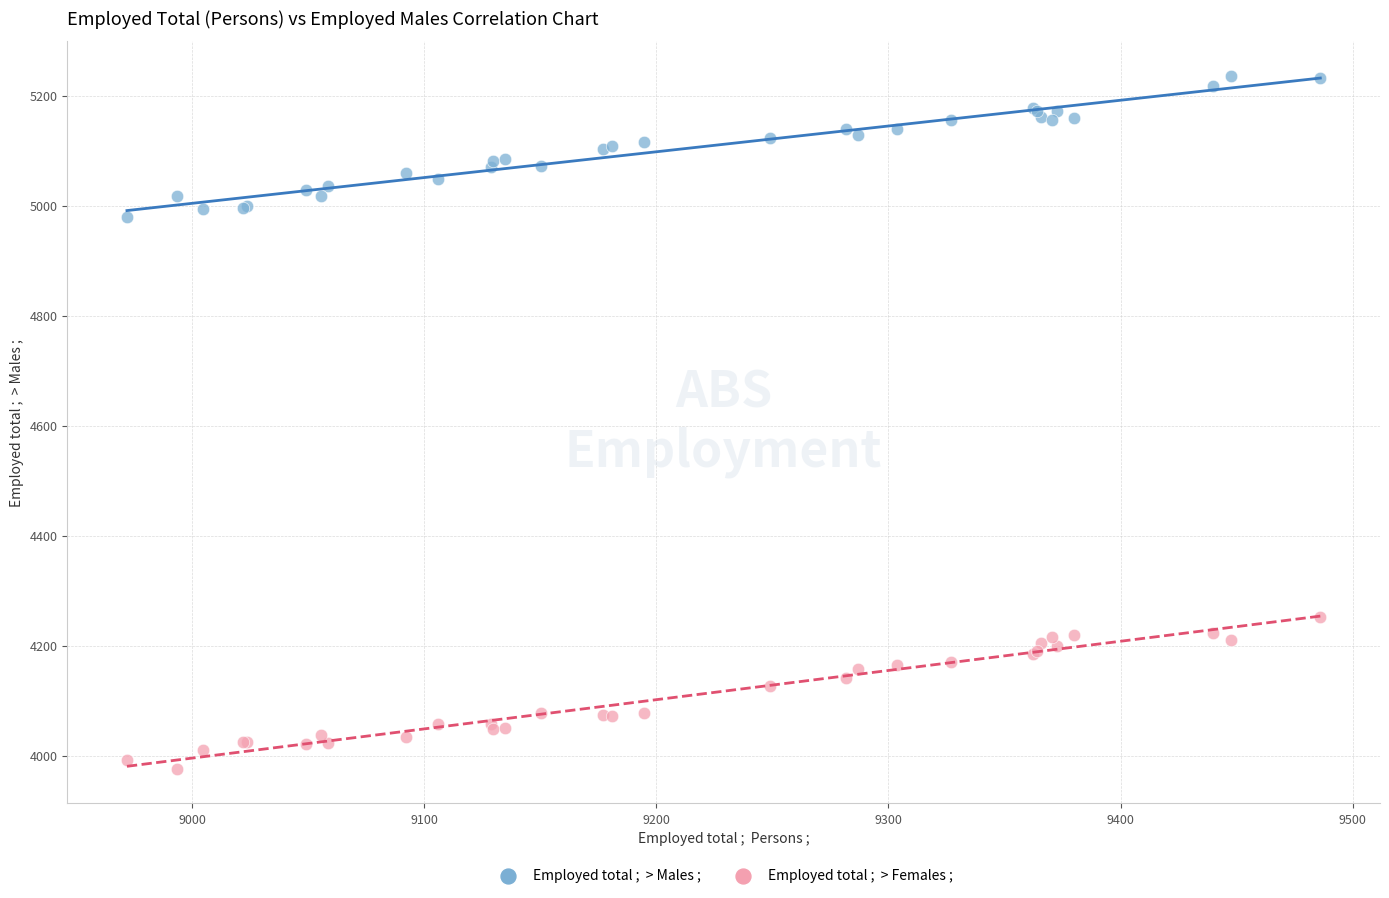

Across all series, what Y value is closest to 4606?

4252.8